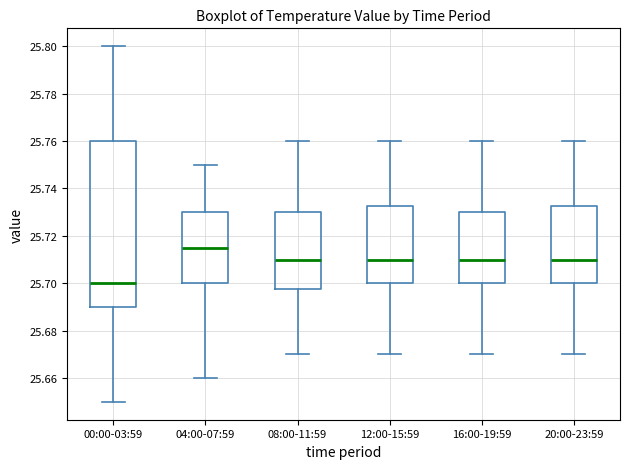

Comparing the boxes themselves (not the whiskers), which one is the tallest?

00:00-03:59